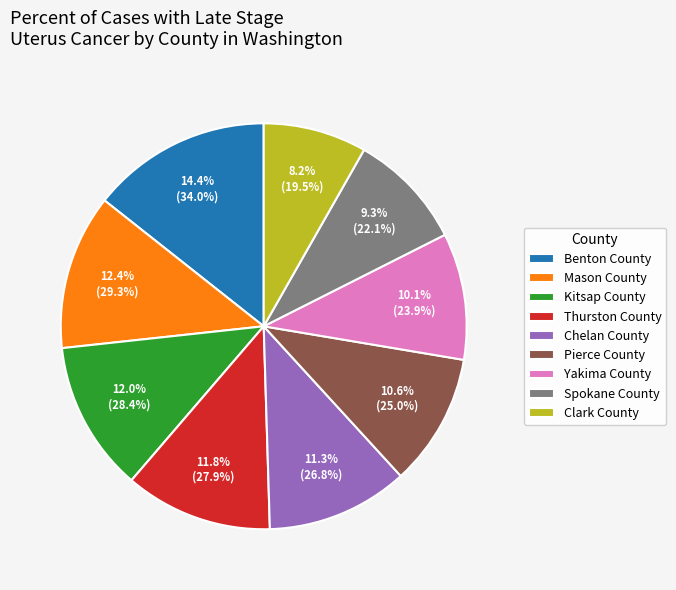

Is Benton County the majority of the pie?

No